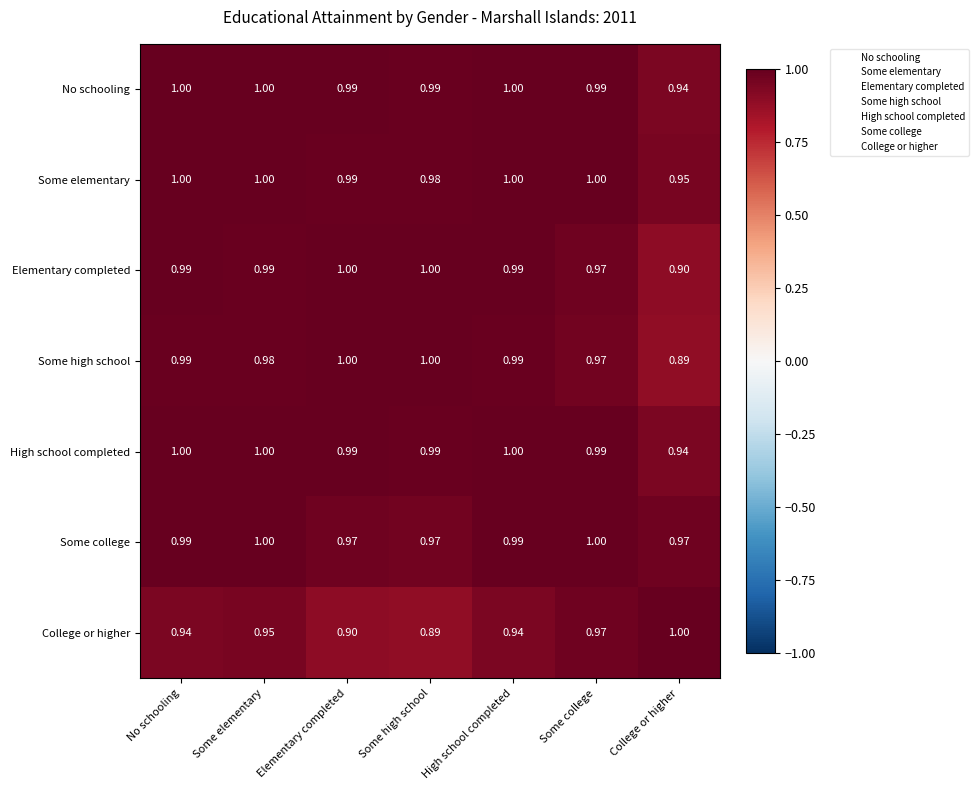

Which category has the lowest value in the High school completed series?

College or higher